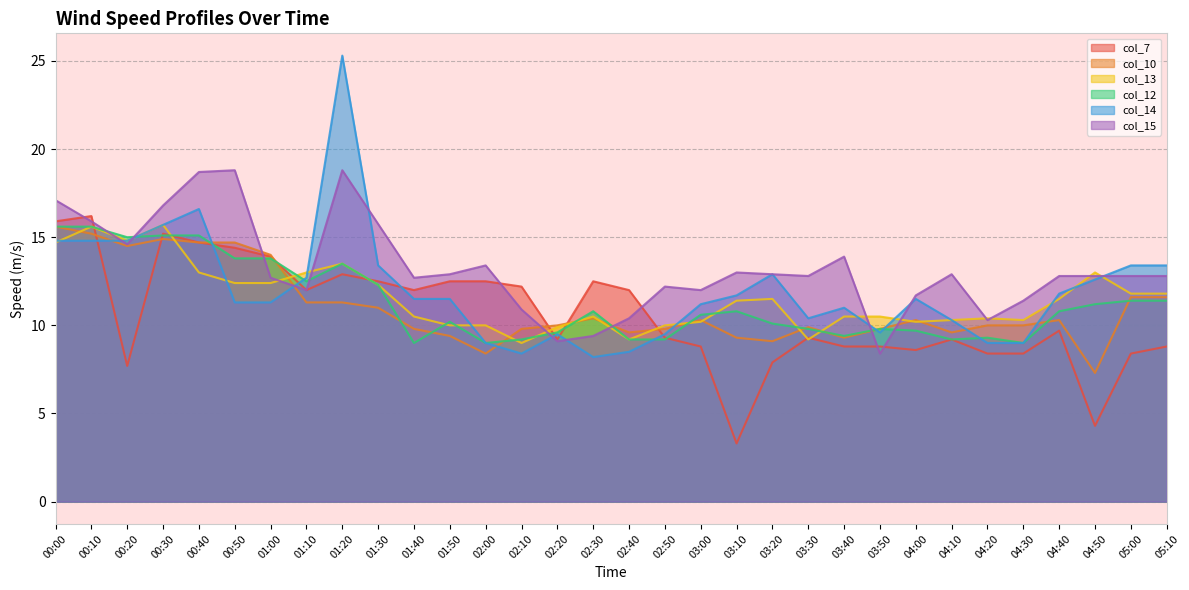

List the series in order of their peak value, highest first.

col_7, col_13, col_10